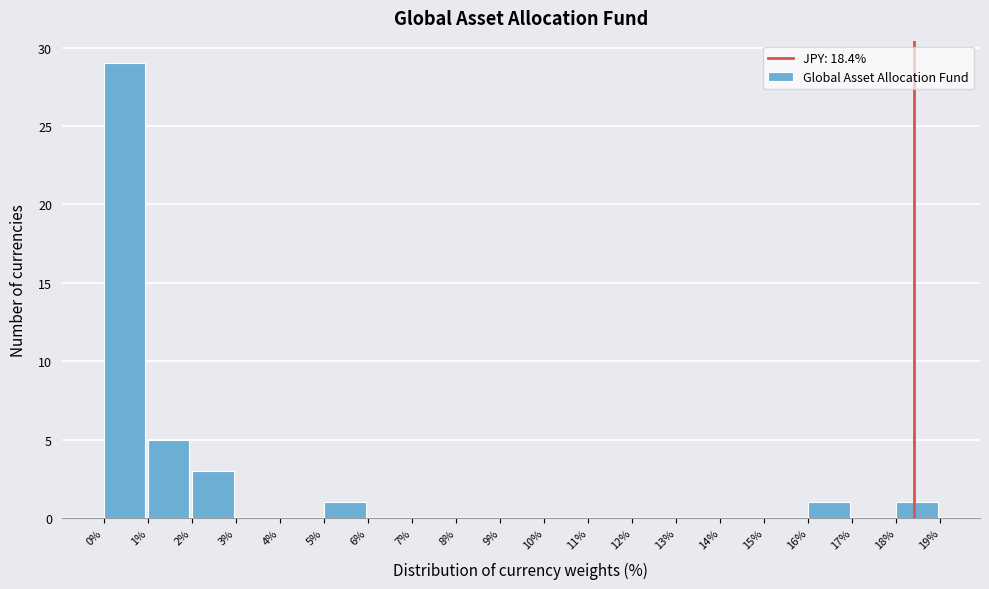

Reading left to right, list every bar in this chart as the range it spans on the x-axis followed by its height. The values are not printed on the chart, so give them approximately, as read against the axis.

0% to 1%: 29
1% to 2%: 5
2% to 3%: 3
3% to 4%: 0
4% to 5%: 0
5% to 6%: 1
6% to 7%: 0
7% to 8%: 0
8% to 9%: 0
9% to 10%: 0
10% to 11%: 0
11% to 12%: 0
12% to 13%: 0
13% to 14%: 0
14% to 15%: 0
15% to 16%: 0
16% to 17%: 1
17% to 18%: 0
18% to 19%: 1